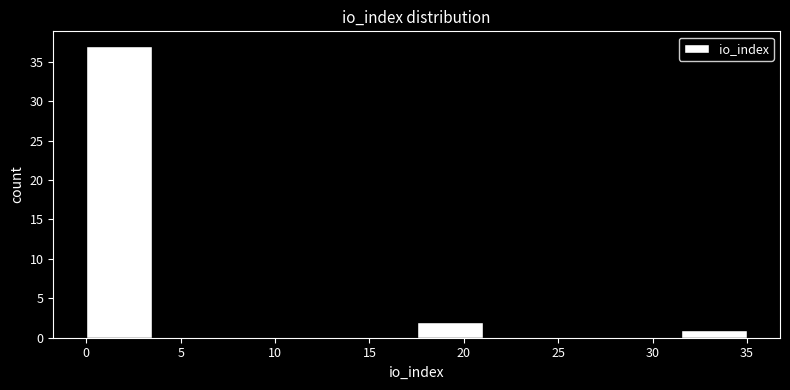

How tall is the bar that spans 17.5 to 21.0 on the x-axis? The values are not printed on the chart, so give them approximately, as read against the axis.

2